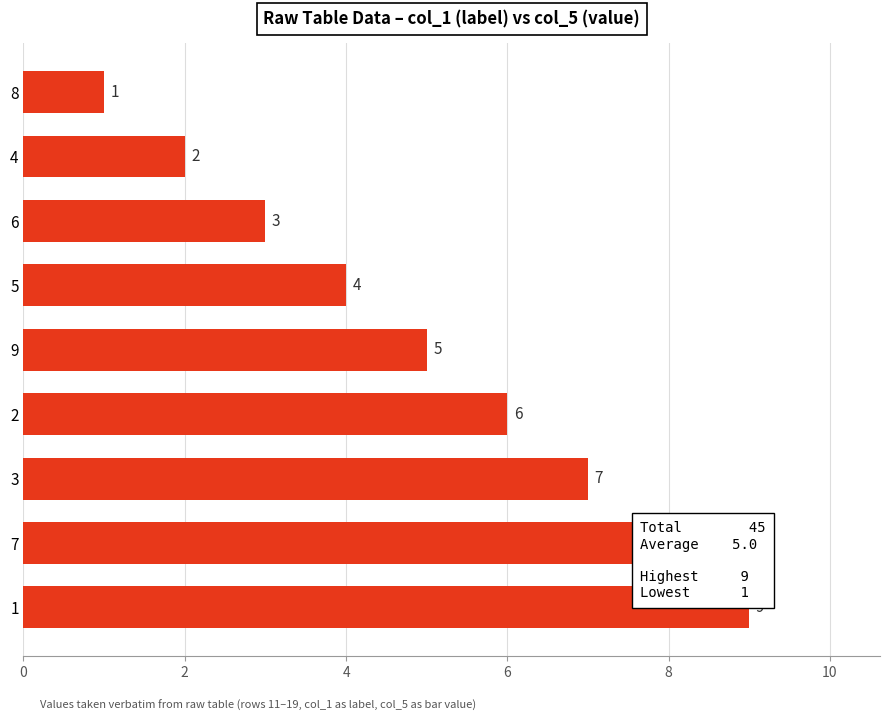

What value does the data have at 8?

1